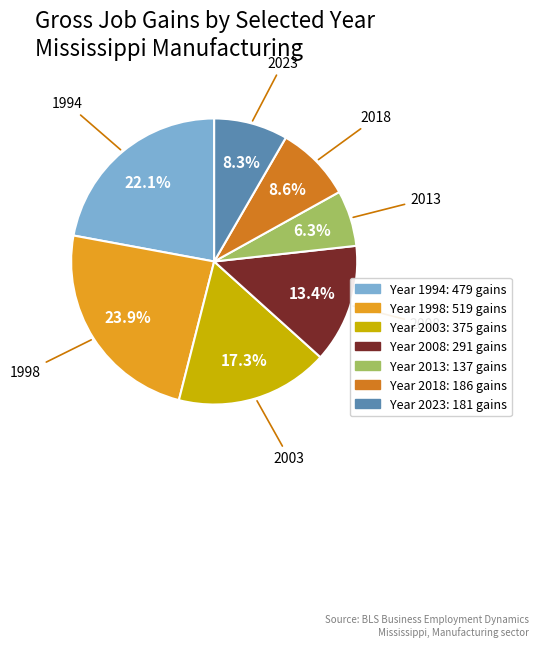

Is there any slice that represents more than half of the pie?

No